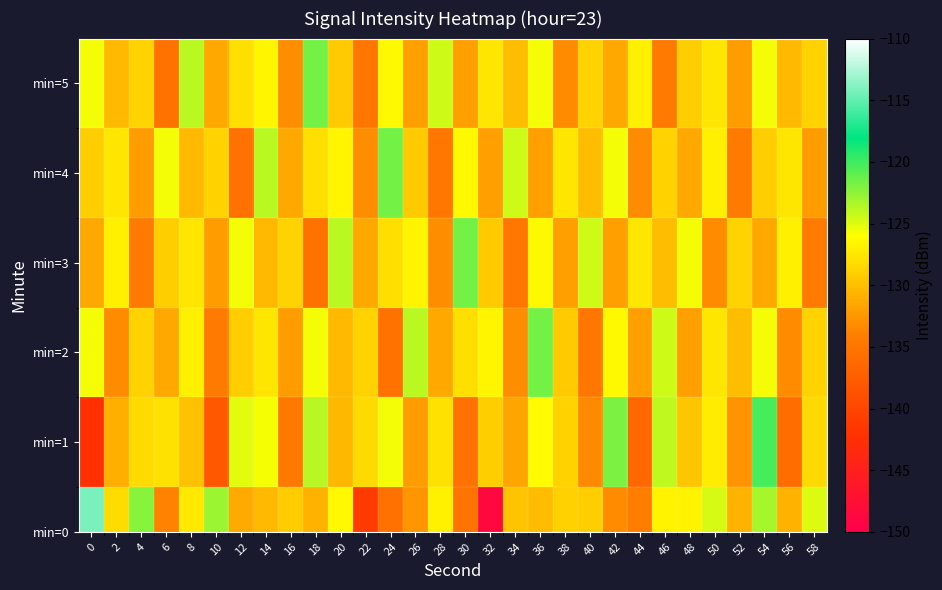

List the labels in order of value, smallest first.

6, 22, 46, 38, 16, 52, 30, 26, 10, 42, 2, 56, 34, 20, 48, 4, 40, 58, 12, 32, 50, 44, 14, 24, 0, 36, 54, 28, 8, 18